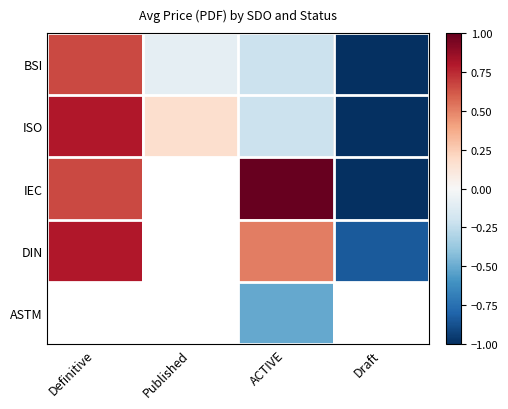

How many data points in ASTM are less than 0?

1